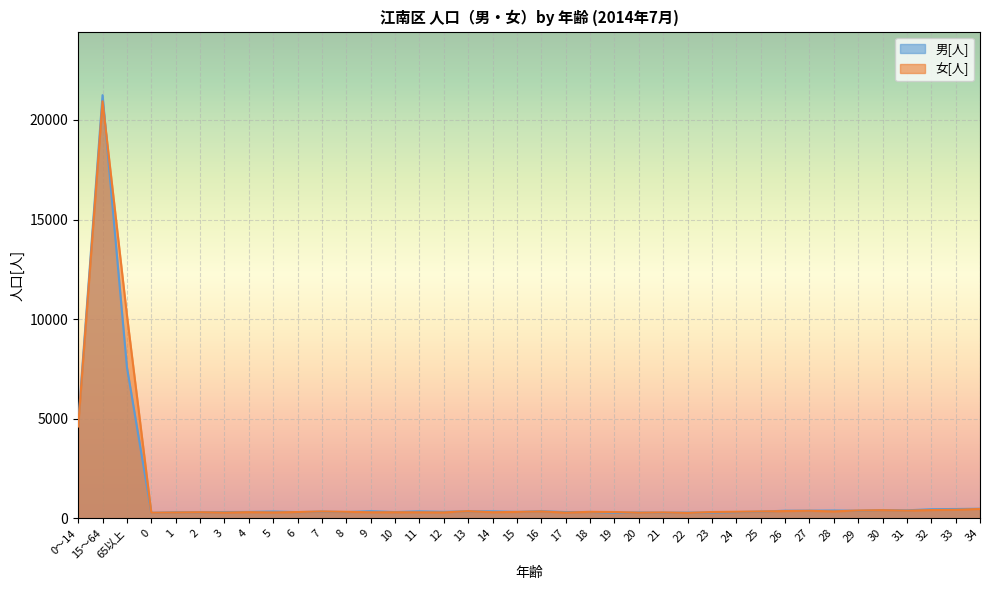

What is the spread (max minus min) of values at 20?

10